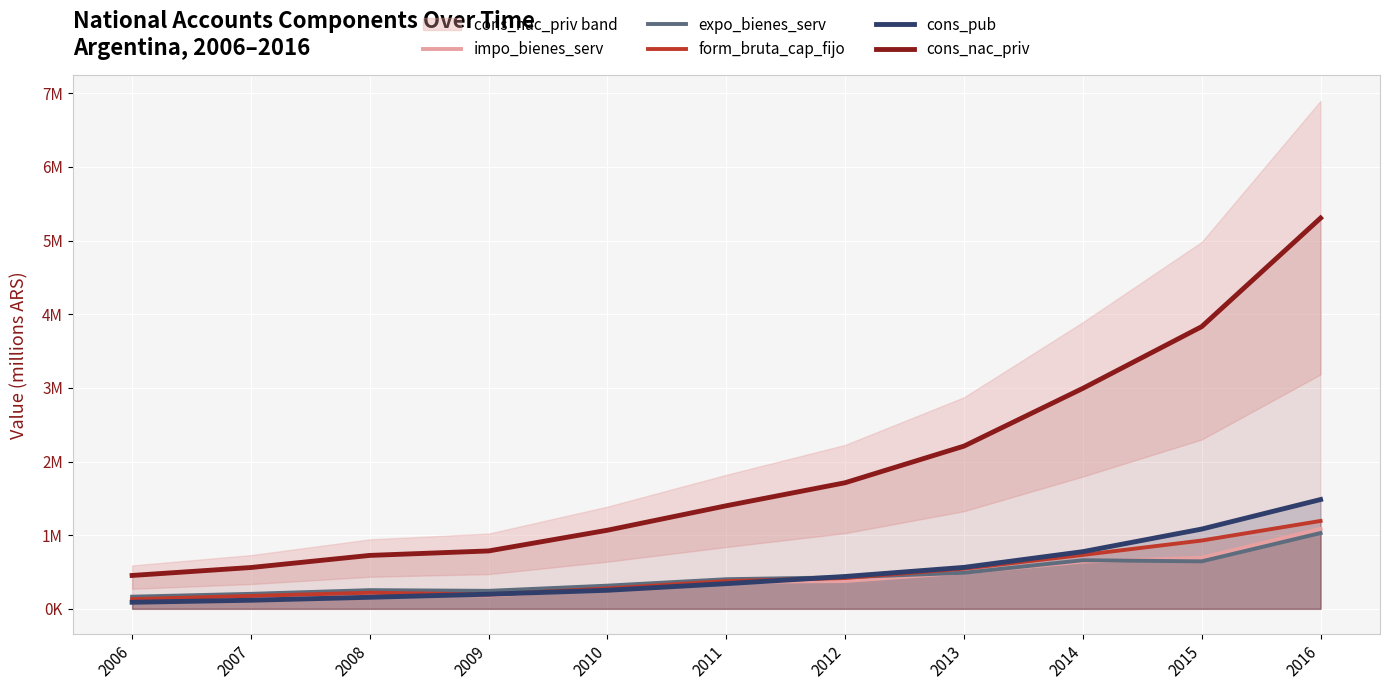

What is the value of the cons_nac_priv point at the 2nd from the left?

560892.8